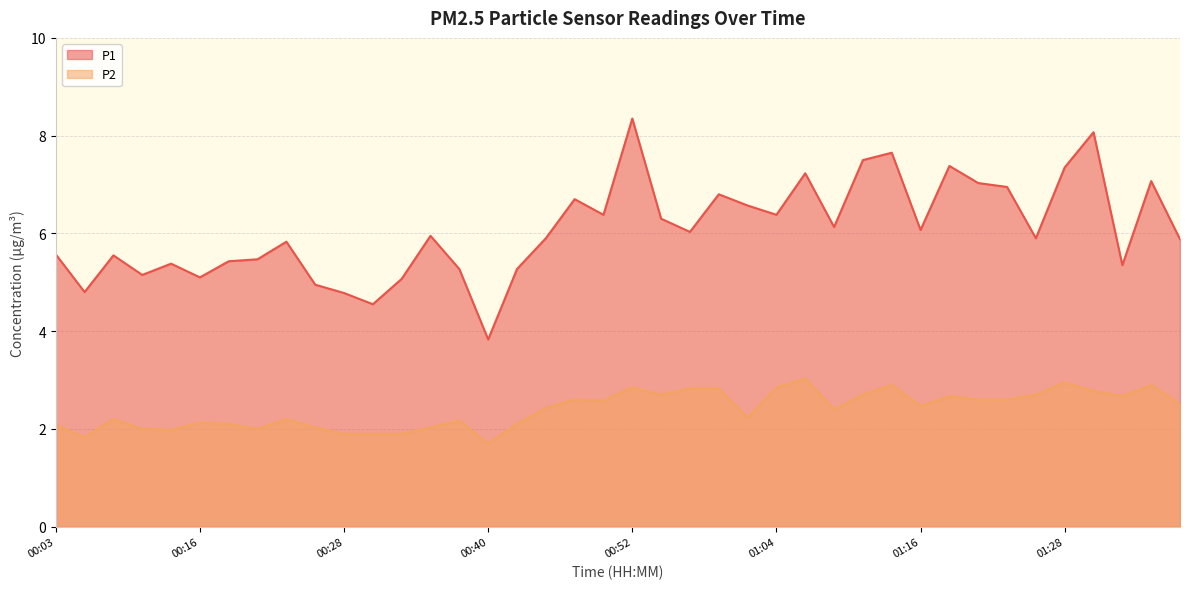

What is the label of the 18th point from the left?

00:45